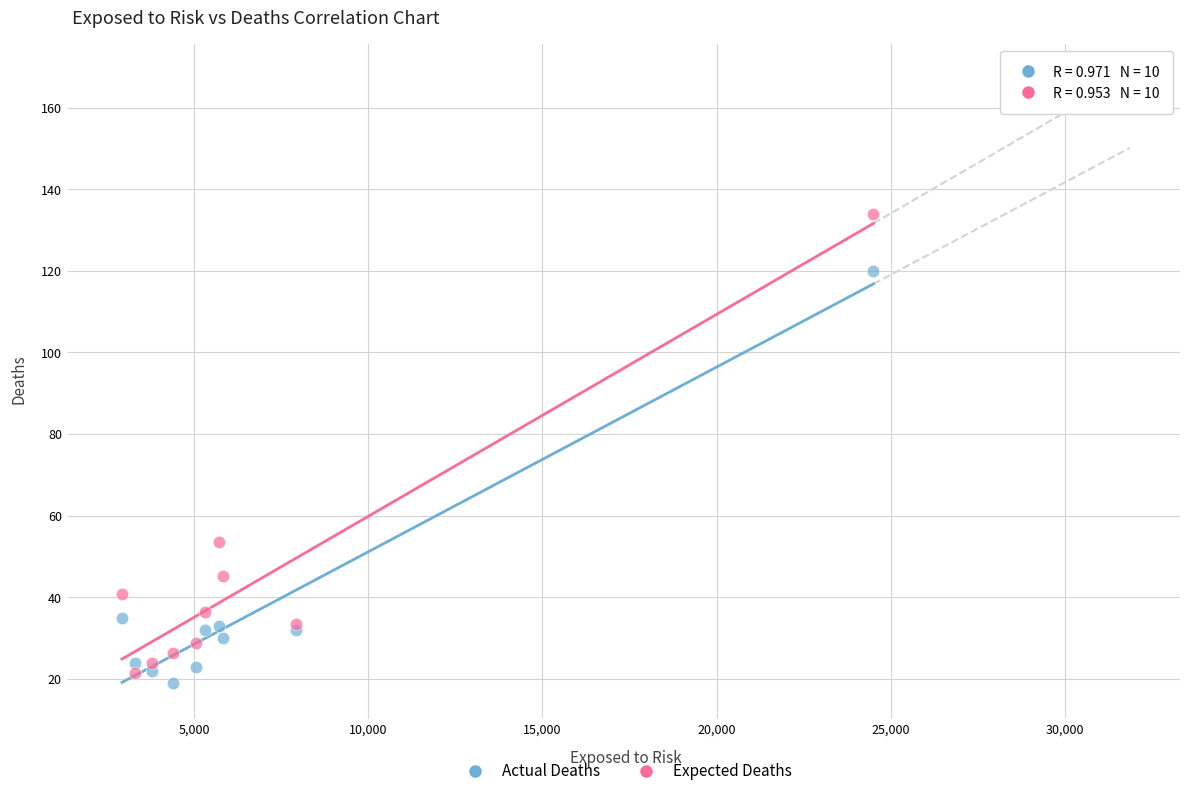

What are all the series names shown in the legend?

Actual Deaths, Expected Deaths